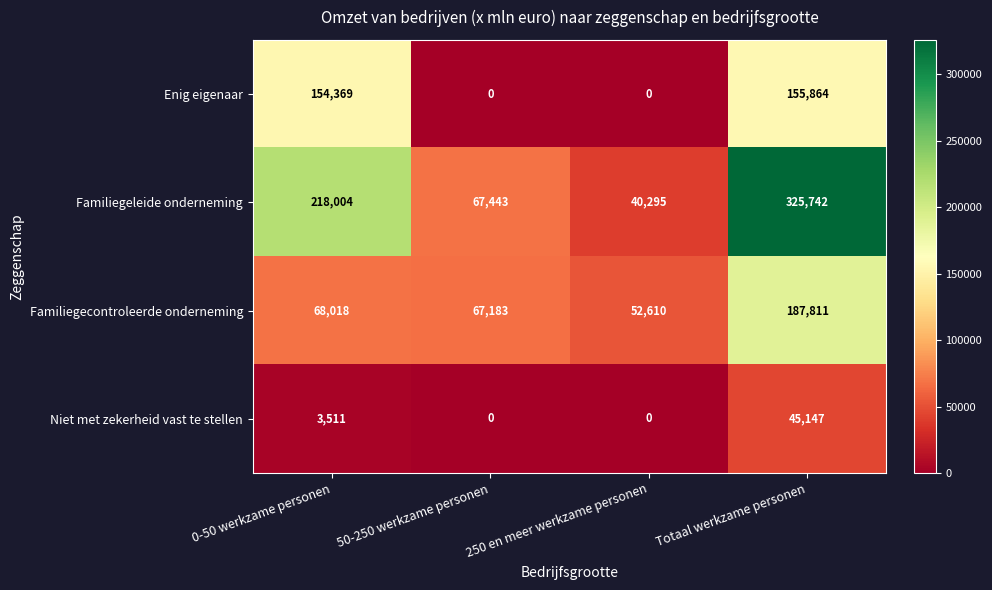

Which series has the widest spread of values?

Familiegeleide onderneming